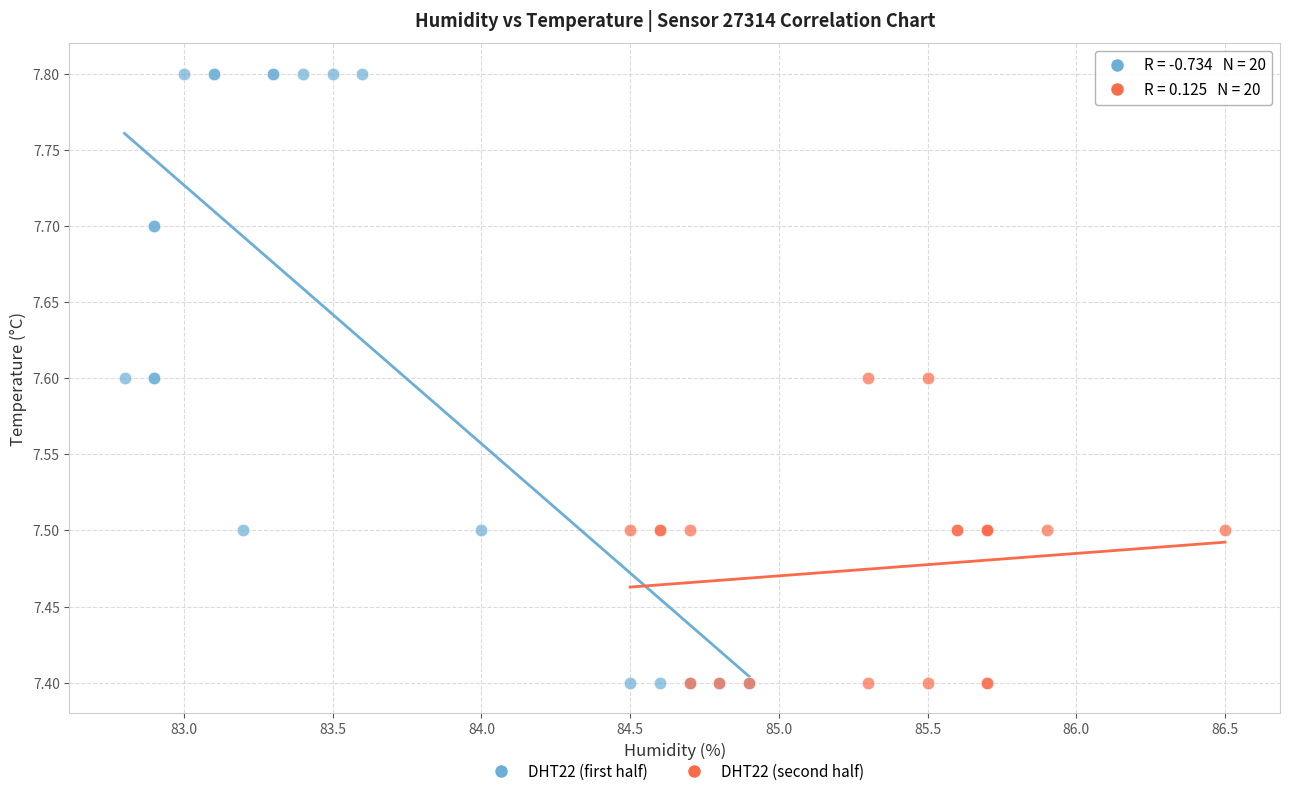

Which series has the widest spread of Y values?

DHT22 (first half)